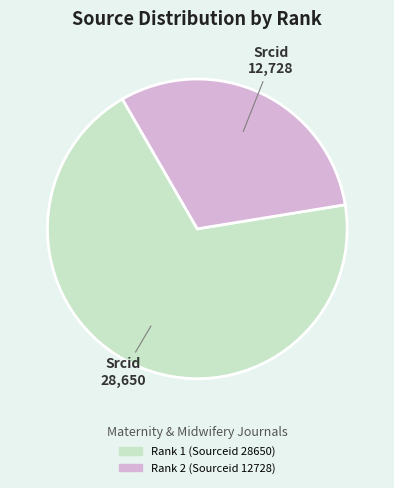

The Rank 2 (Sourceid 12728) slice represents 45% of the pie. True or false?

False